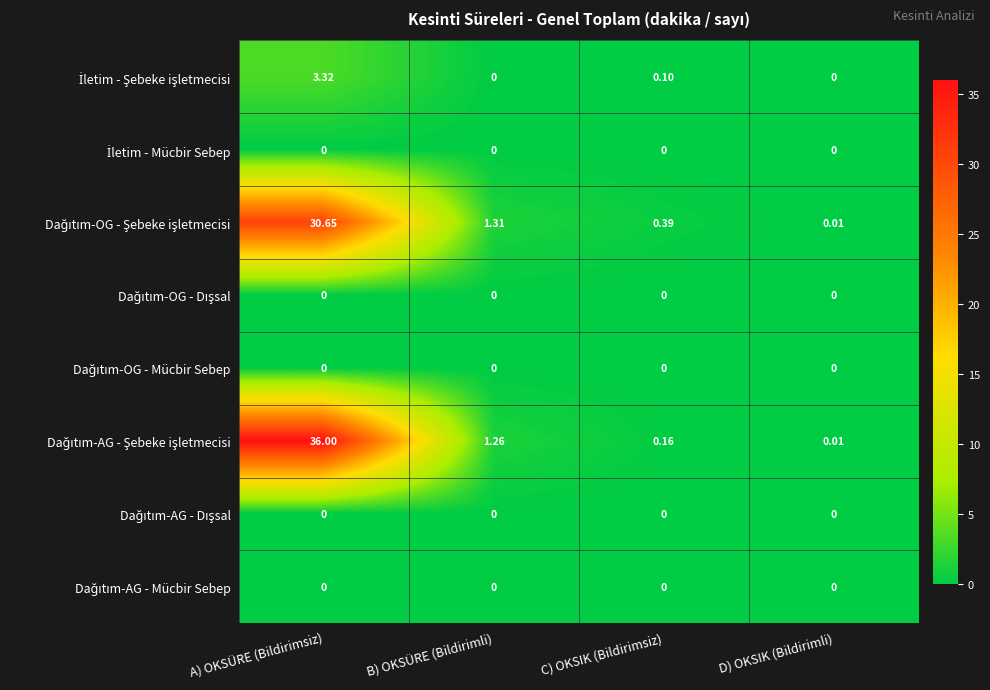

Which category has the highest value across all series?

A) OKSÜRE (Bildirimsiz)